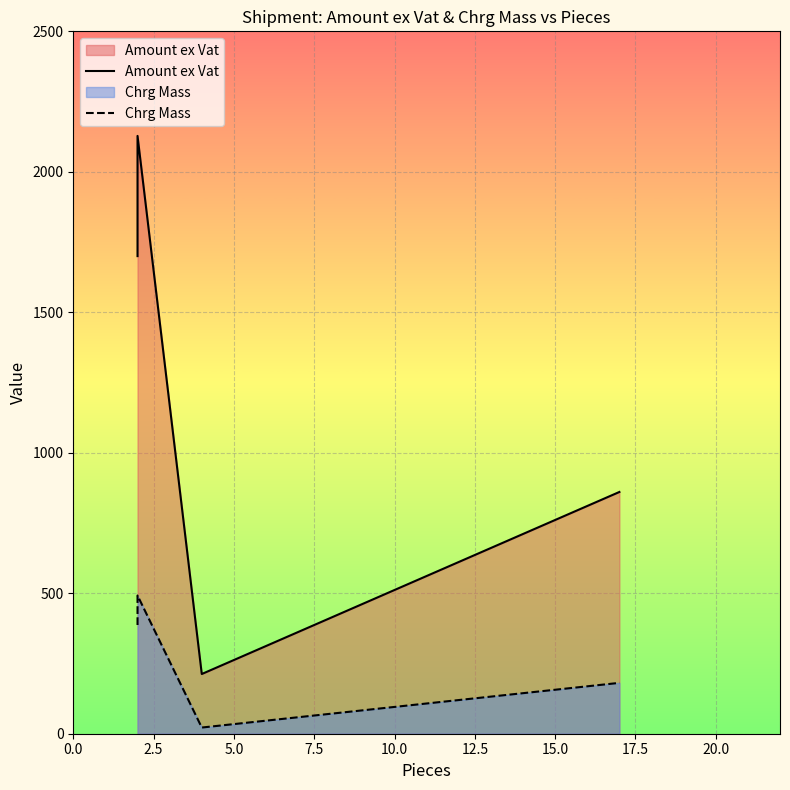

Is the value of Amount ex Vat at 2.5 greater than the value of Chrg Mass at 2.5?

Yes